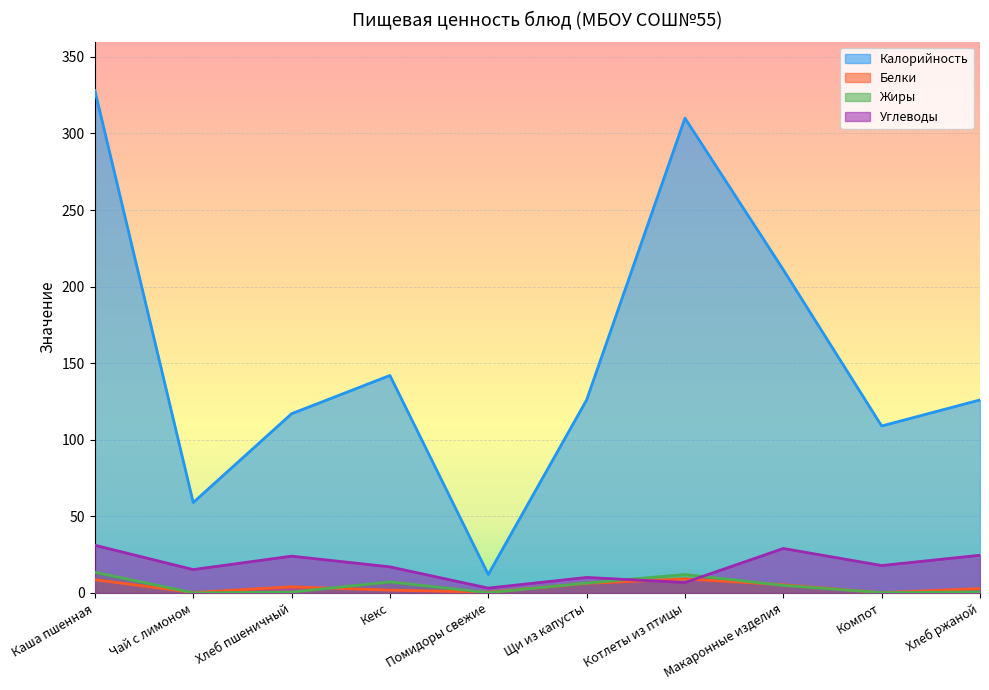

What value does the Калорийность series have at Котлеты из птицы?

310.0